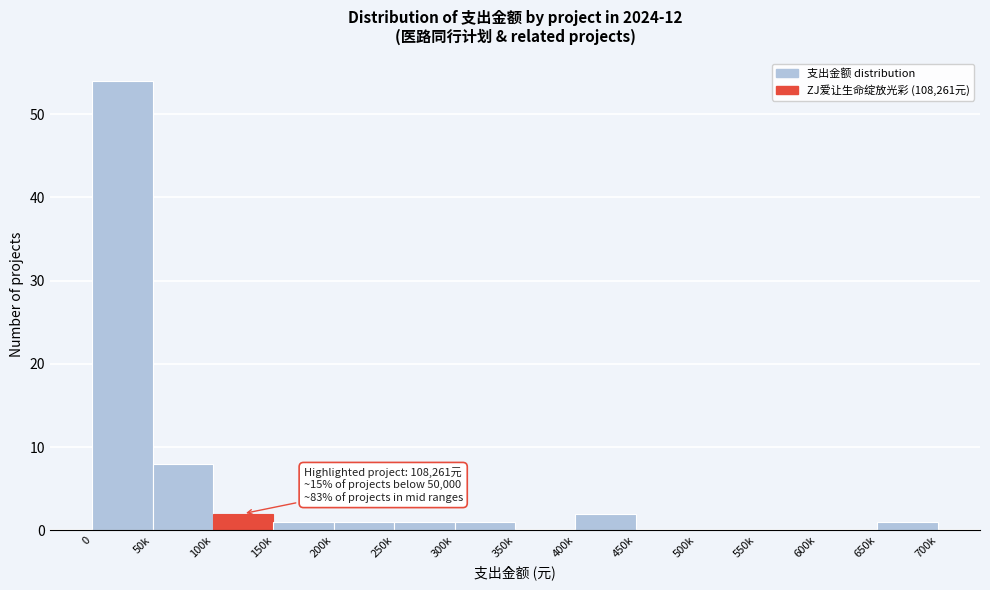

Reading right to left, list all the values displayed in this chart.

650k=1	600k=0	550k=0	500k=0	450k=0	400k=2	350k=0	300k=1	250k=1	200k=1	150k=1	100k=2	50k=8	0=54